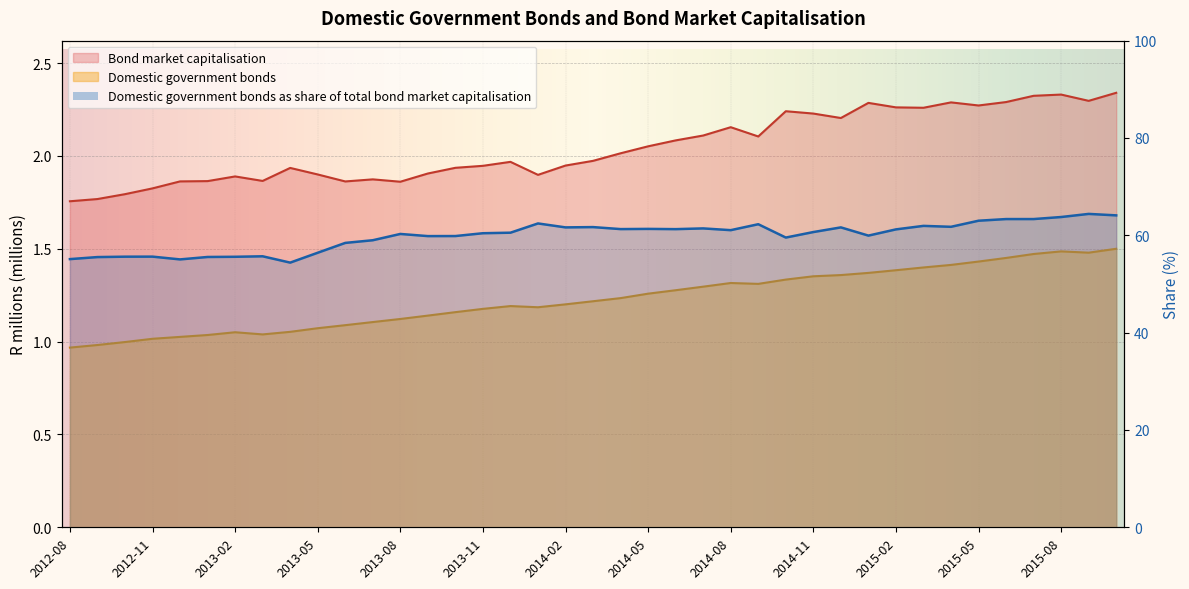

What position from the right is 2014-03?

20